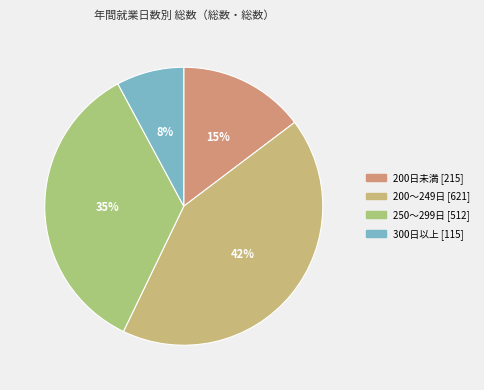

What portion of the pie excludes 200日未満?

85.3%